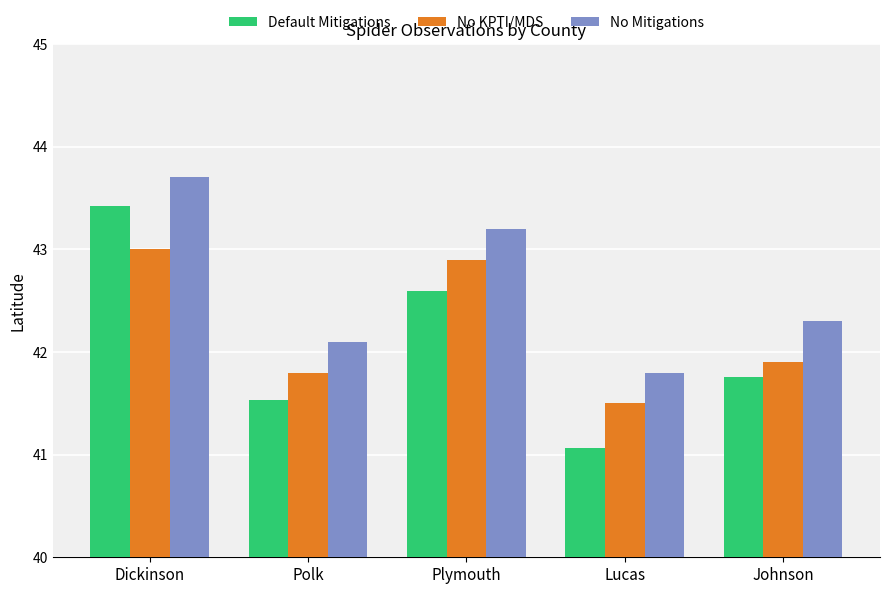

What is the lowest value of the Default Mitigations series?

41.1